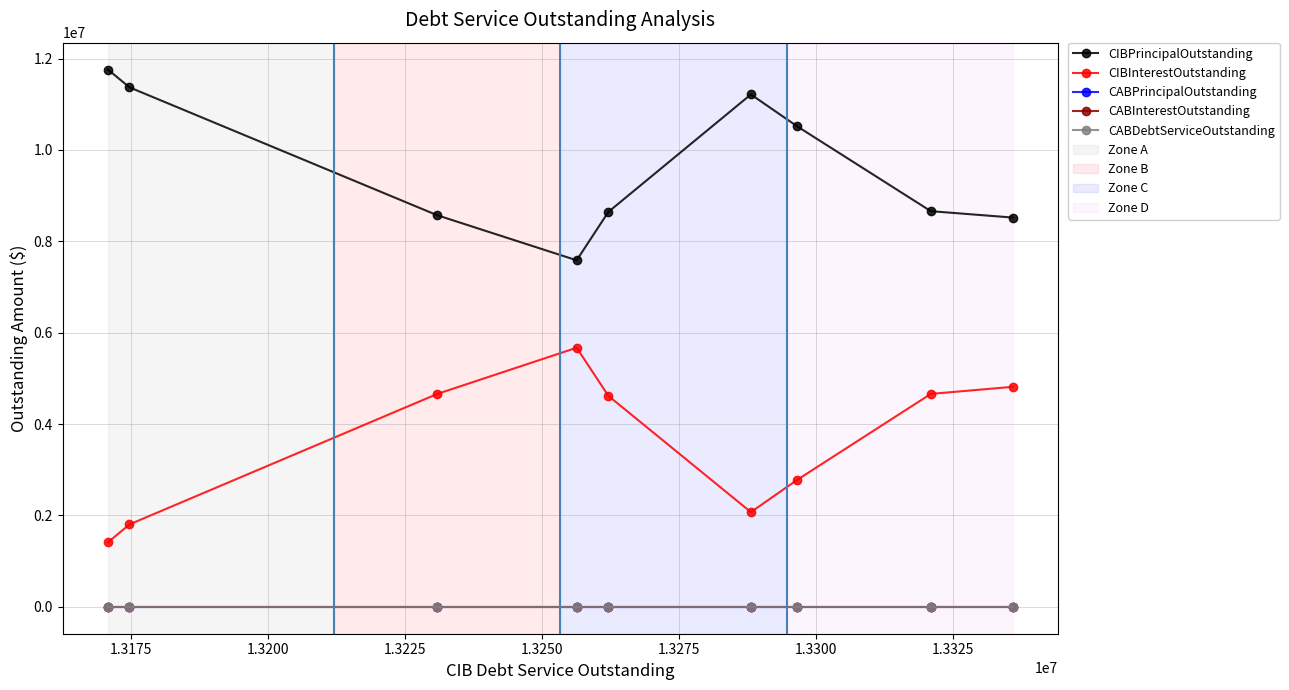

True or false: CABInterestOutstanding and CIBPrincipalOutstanding intersect in this chart.

False